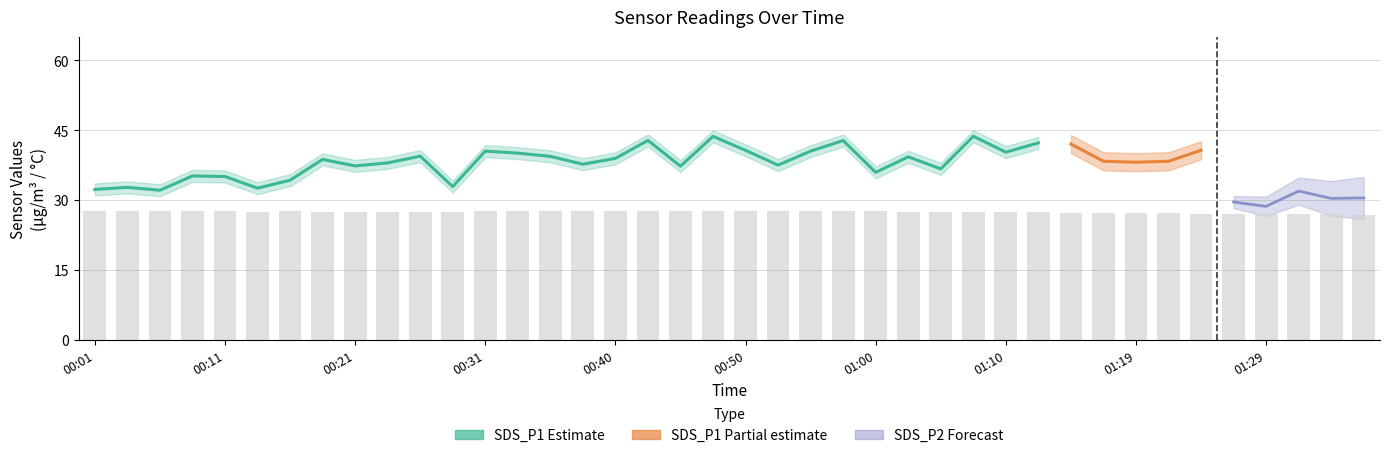

Which label corresponds to the smallest value in the chart?

01:36